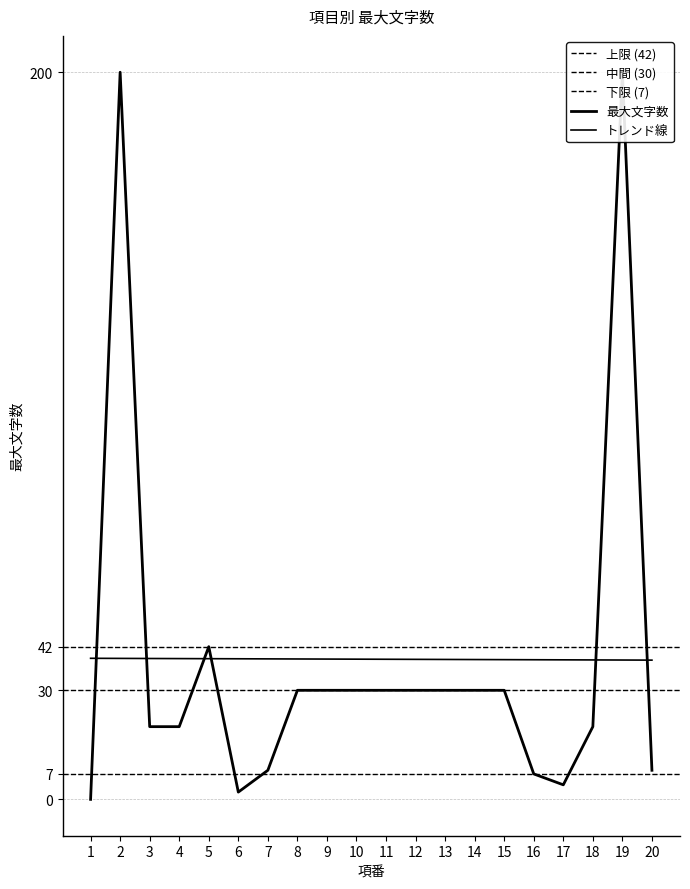

At which category does the chart reach its peak across all series?

2